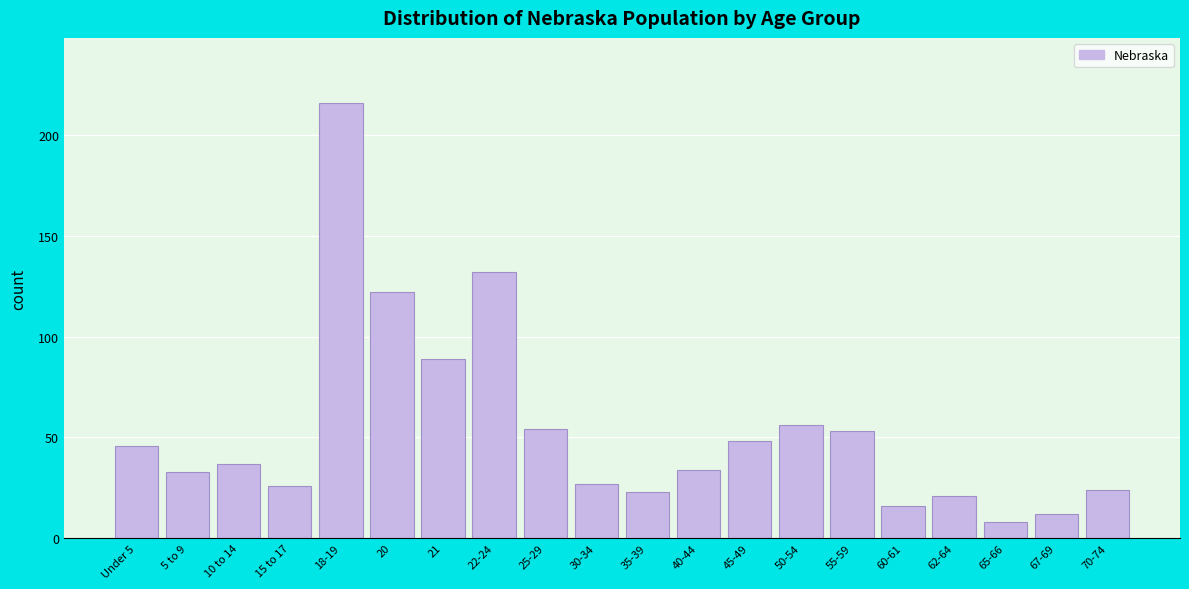

Reading left to right, extract all data points from this chart.

Under 5=46	5 to 9=33	10 to 14=37	15 to 17=26	18-19=216	20=122	21=89	22-24=132	25-29=54	30-34=27	35-39=23	40-44=34	45-49=48	50-54=56	55-59=53	60-61=16	62-64=21	65-66=8	67-69=12	70-74=24